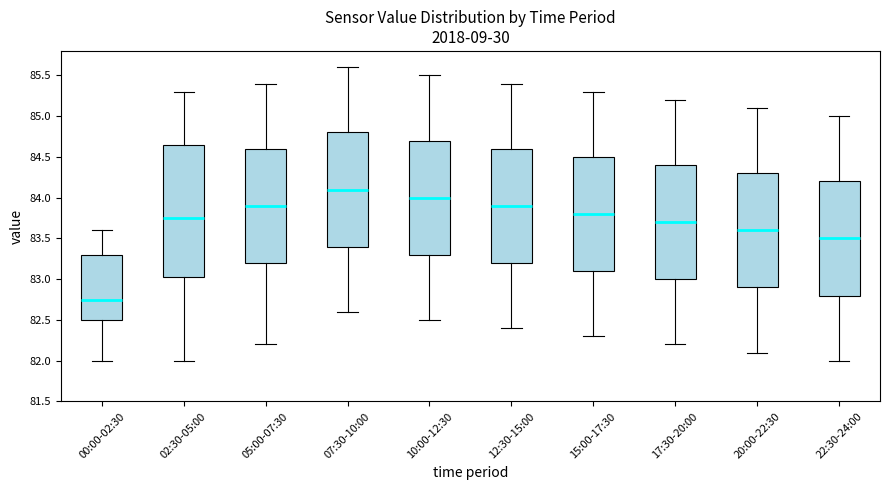

Reading left to right, transcribe this box plot: for each box, give where its median line is, the range the box spans, and where its two whiskers end, as read against the y-axis. The values are not printed on the chart, so give them approximately, as read against the axis.

00:00-02:30: median 82.75, box 82.50 to 83.30, whiskers 82.00 to 83.60
02:30-05:00: median 83.75, box 83.05 to 84.65, whiskers 82.00 to 85.30
05:00-07:30: median 83.90, box 83.20 to 84.60, whiskers 82.20 to 85.40
07:30-10:00: median 84.10, box 83.40 to 84.80, whiskers 82.60 to 85.60
10:00-12:30: median 84.00, box 83.30 to 84.70, whiskers 82.50 to 85.50
12:30-15:00: median 83.90, box 83.20 to 84.60, whiskers 82.40 to 85.40
15:00-17:30: median 83.80, box 83.10 to 84.50, whiskers 82.30 to 85.30
17:30-20:00: median 83.70, box 83.00 to 84.40, whiskers 82.20 to 85.20
20:00-22:30: median 83.60, box 82.90 to 84.30, whiskers 82.10 to 85.10
22:30-24:00: median 83.50, box 82.80 to 84.20, whiskers 82.00 to 85.00